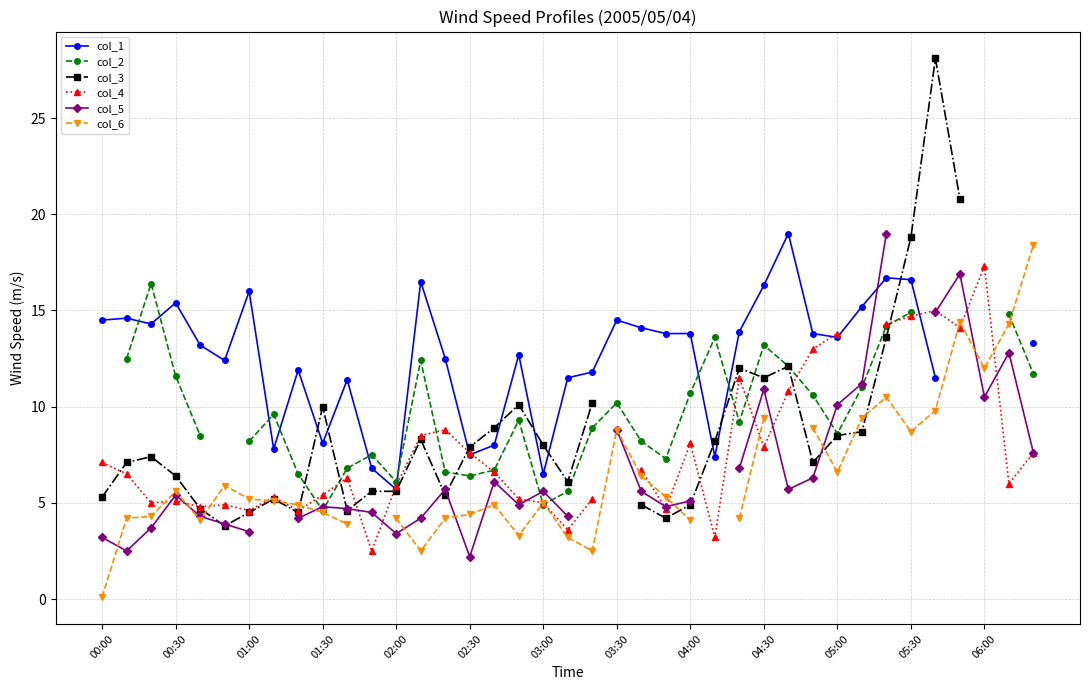

Count the number of data series in this chart.

6